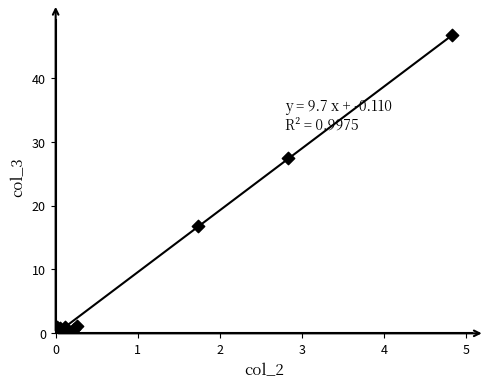

What Y value in the scatter plot is closest to 23?

27.4